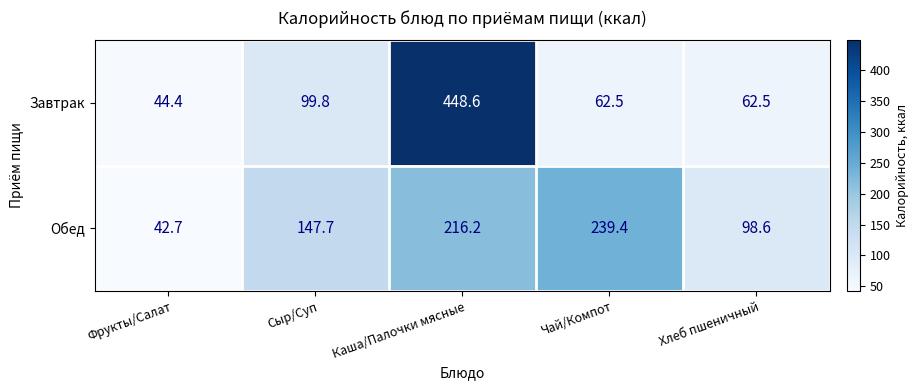

Reading left to right, what are all the values shown in this chart?

Завтрак: Фрукты/Салат=44.4	Сыр/Суп=99.8	Каша/Палочки мясные=448.6	Чай/Компот=62.5	Хлеб пшеничный=62.5
Обед: Фрукты/Салат=42.7	Сыр/Суп=147.7	Каша/Палочки мясные=216.2	Чай/Компот=239.4	Хлеб пшеничный=98.6